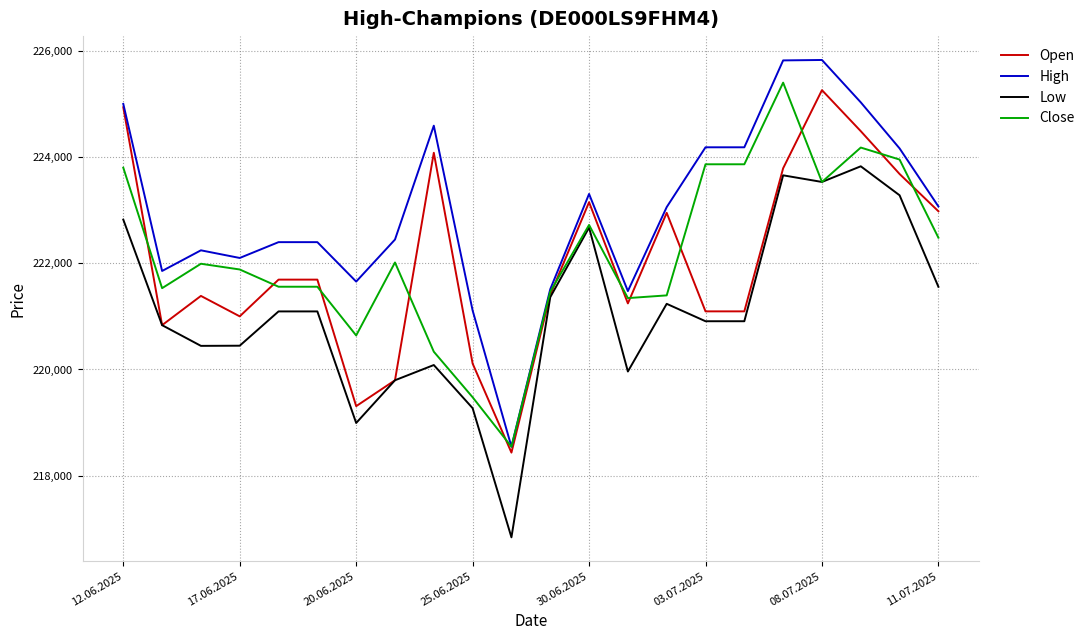

Which series has the largest range (max minus min)?

High